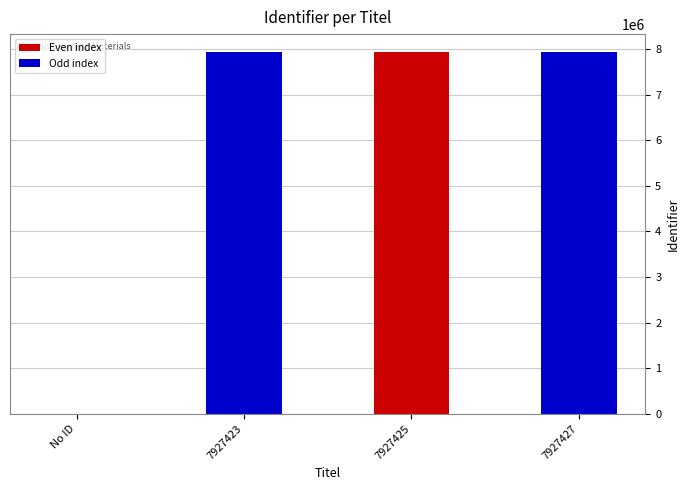

True or false: the data shows 4933725 at 7927423.

False